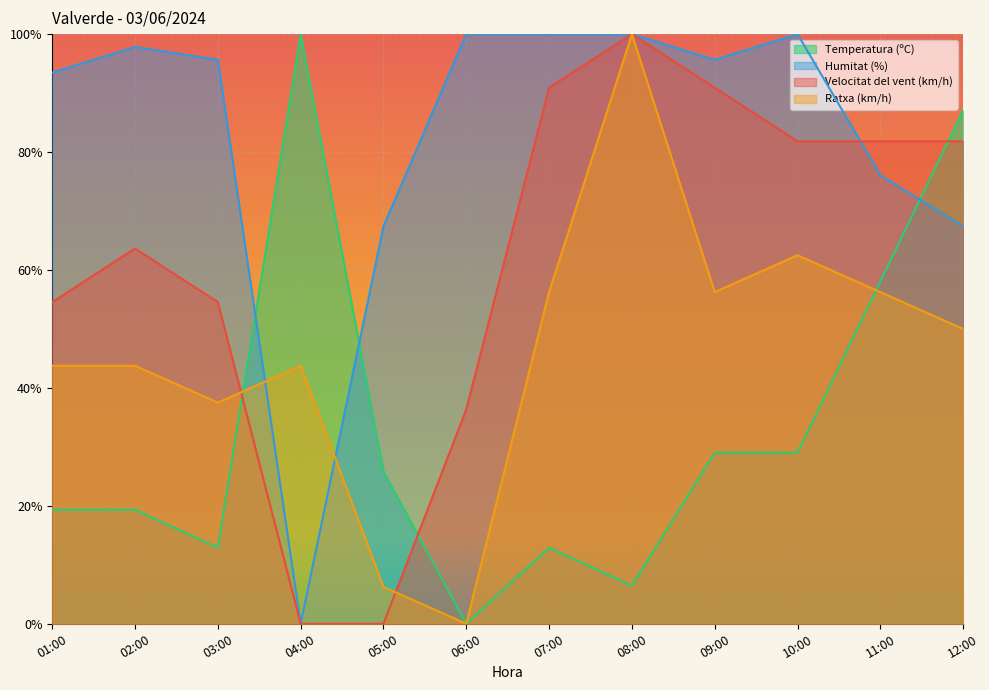

The Ratxa (km/h) series shows 0.0 at 06:00. True or false?

True